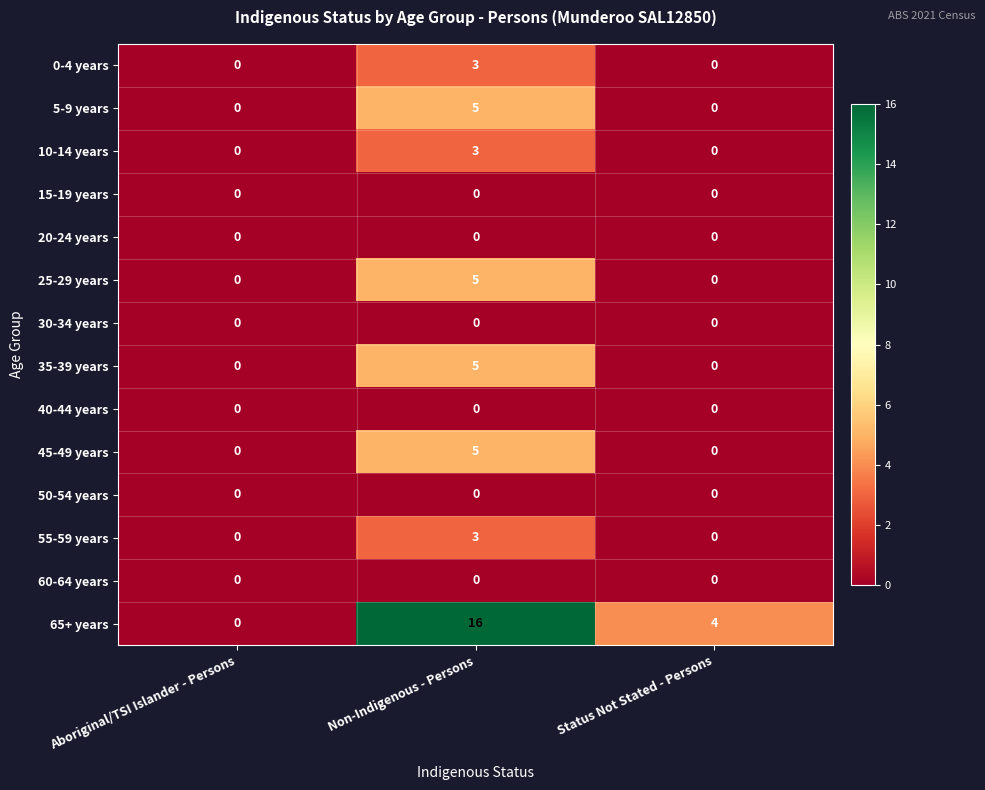

True or false: 30-34 years has a value of 0 at Aboriginal/TSI Islander - Persons.

True